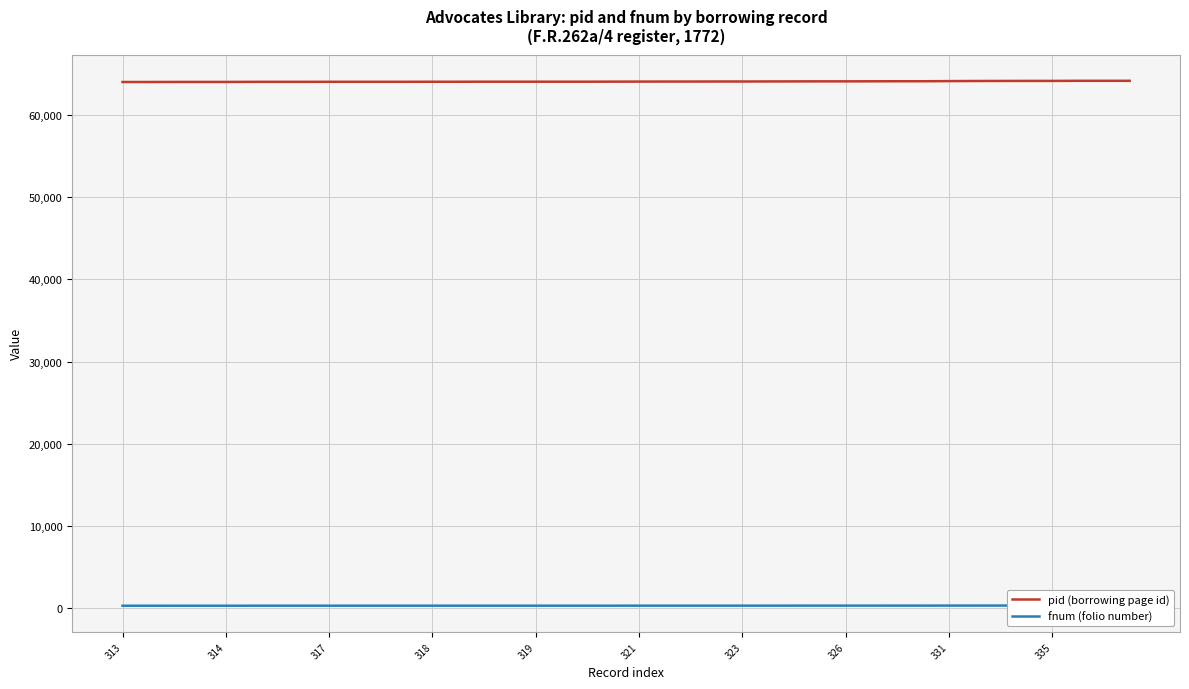

What is the highest value of the pid (borrowing page id) series?

64143